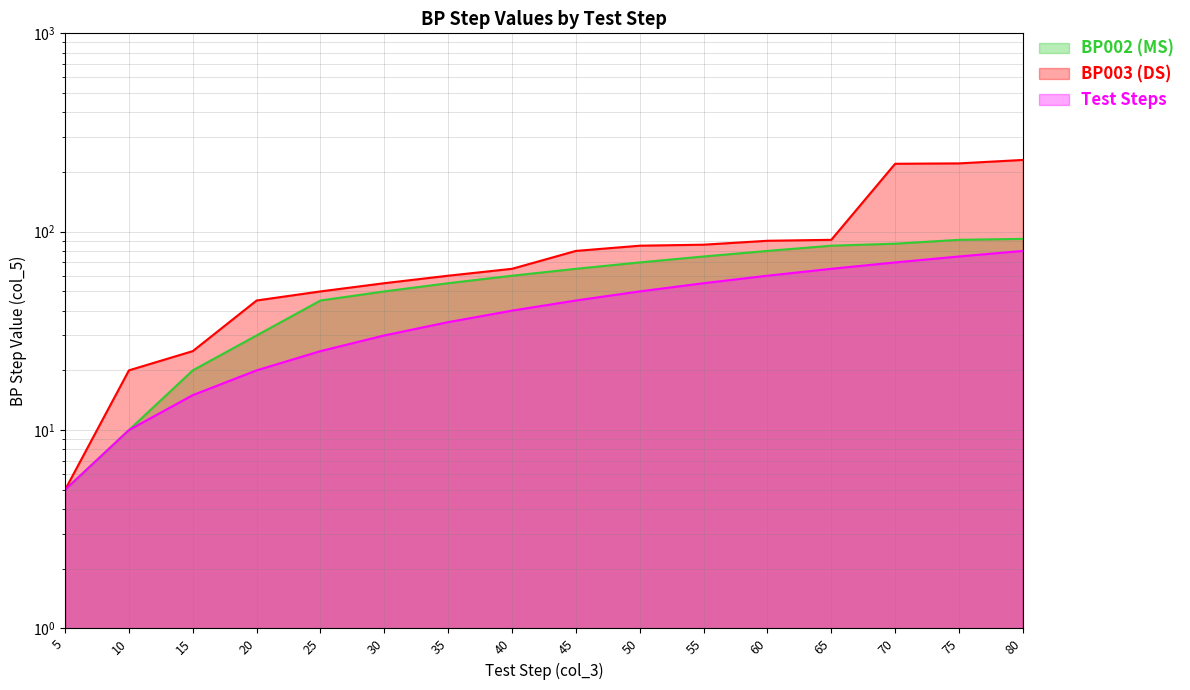

What is the value of the Test Steps point at the 15th from the left?

75